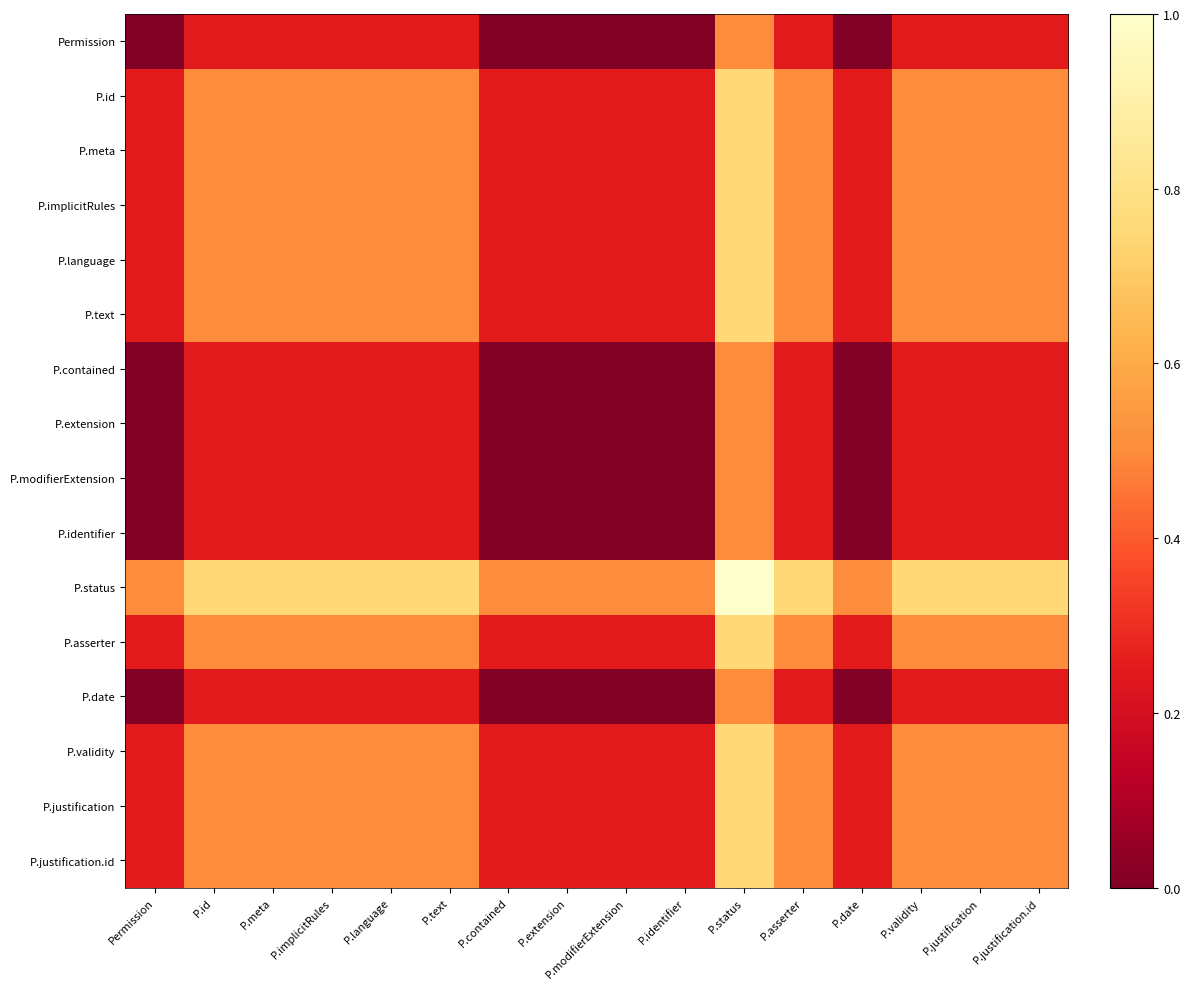

Reading left to right, extract all data points from this chart.

Permission: Permission=0.0	P.id=0.2	P.meta=0.2	P.implicitRules=0.2	P.language=0.2	P.text=0.2	P.contained=0.0	P.extension=0.0	P.modifierExtension=0.0	P.identifier=0.0	P.status=0.5	P.asserter=0.2	P.date=0.0	P.validity=0.2	P.justification=0.2	P.justification.id=0.2
P.id: Permission=0.2	P.id=0.5	P.meta=0.5	P.implicitRules=0.5	P.language=0.5	P.text=0.5	P.contained=0.2	P.extension=0.2	P.modifierExtension=0.2	P.identifier=0.2	P.status=0.8	P.asserter=0.5	P.date=0.2	P.validity=0.5	P.justification=0.5	P.justification.id=0.5
P.meta: Permission=0.2	P.id=0.5	P.meta=0.5	P.implicitRules=0.5	P.language=0.5	P.text=0.5	P.contained=0.2	P.extension=0.2	P.modifierExtension=0.2	P.identifier=0.2	P.status=0.8	P.asserter=0.5	P.date=0.2	P.validity=0.5	P.justification=0.5	P.justification.id=0.5
P.implicitRules: Permission=0.2	P.id=0.5	P.meta=0.5	P.implicitRules=0.5	P.language=0.5	P.text=0.5	P.contained=0.2	P.extension=0.2	P.modifierExtension=0.2	P.identifier=0.2	P.status=0.8	P.asserter=0.5	P.date=0.2	P.validity=0.5	P.justification=0.5	P.justification.id=0.5
P.language: Permission=0.2	P.id=0.5	P.meta=0.5	P.implicitRules=0.5	P.language=0.5	P.text=0.5	P.contained=0.2	P.extension=0.2	P.modifierExtension=0.2	P.identifier=0.2	P.status=0.8	P.asserter=0.5	P.date=0.2	P.validity=0.5	P.justification=0.5	P.justification.id=0.5
P.text: Permission=0.2	P.id=0.5	P.meta=0.5	P.implicitRules=0.5	P.language=0.5	P.text=0.5	P.contained=0.2	P.extension=0.2	P.modifierExtension=0.2	P.identifier=0.2	P.status=0.8	P.asserter=0.5	P.date=0.2	P.validity=0.5	P.justification=0.5	P.justification.id=0.5
P.contained: Permission=0.0	P.id=0.2	P.meta=0.2	P.implicitRules=0.2	P.language=0.2	P.text=0.2	P.contained=0.0	P.extension=0.0	P.modifierExtension=0.0	P.identifier=0.0	P.status=0.5	P.asserter=0.2	P.date=0.0	P.validity=0.2	P.justification=0.2	P.justification.id=0.2
P.extension: Permission=0.0	P.id=0.2	P.meta=0.2	P.implicitRules=0.2	P.language=0.2	P.text=0.2	P.contained=0.0	P.extension=0.0	P.modifierExtension=0.0	P.identifier=0.0	P.status=0.5	P.asserter=0.2	P.date=0.0	P.validity=0.2	P.justification=0.2	P.justification.id=0.2
P.modifierExtension: Permission=0.0	P.id=0.2	P.meta=0.2	P.implicitRules=0.2	P.language=0.2	P.text=0.2	P.contained=0.0	P.extension=0.0	P.modifierExtension=0.0	P.identifier=0.0	P.status=0.5	P.asserter=0.2	P.date=0.0	P.validity=0.2	P.justification=0.2	P.justification.id=0.2
P.identifier: Permission=0.0	P.id=0.2	P.meta=0.2	P.implicitRules=0.2	P.language=0.2	P.text=0.2	P.contained=0.0	P.extension=0.0	P.modifierExtension=0.0	P.identifier=0.0	P.status=0.5	P.asserter=0.2	P.date=0.0	P.validity=0.2	P.justification=0.2	P.justification.id=0.2
P.status: Permission=0.5	P.id=0.8	P.meta=0.8	P.implicitRules=0.8	P.language=0.8	P.text=0.8	P.contained=0.5	P.extension=0.5	P.modifierExtension=0.5	P.identifier=0.5	P.status=1.0	P.asserter=0.8	P.date=0.5	P.validity=0.8	P.justification=0.8	P.justification.id=0.8
P.asserter: Permission=0.2	P.id=0.5	P.meta=0.5	P.implicitRules=0.5	P.language=0.5	P.text=0.5	P.contained=0.2	P.extension=0.2	P.modifierExtension=0.2	P.identifier=0.2	P.status=0.8	P.asserter=0.5	P.date=0.2	P.validity=0.5	P.justification=0.5	P.justification.id=0.5
P.date: Permission=0.0	P.id=0.2	P.meta=0.2	P.implicitRules=0.2	P.language=0.2	P.text=0.2	P.contained=0.0	P.extension=0.0	P.modifierExtension=0.0	P.identifier=0.0	P.status=0.5	P.asserter=0.2	P.date=0.0	P.validity=0.2	P.justification=0.2	P.justification.id=0.2
P.validity: Permission=0.2	P.id=0.5	P.meta=0.5	P.implicitRules=0.5	P.language=0.5	P.text=0.5	P.contained=0.2	P.extension=0.2	P.modifierExtension=0.2	P.identifier=0.2	P.status=0.8	P.asserter=0.5	P.date=0.2	P.validity=0.5	P.justification=0.5	P.justification.id=0.5
P.justification: Permission=0.2	P.id=0.5	P.meta=0.5	P.implicitRules=0.5	P.language=0.5	P.text=0.5	P.contained=0.2	P.extension=0.2	P.modifierExtension=0.2	P.identifier=0.2	P.status=0.8	P.asserter=0.5	P.date=0.2	P.validity=0.5	P.justification=0.5	P.justification.id=0.5
P.justification.id: Permission=0.2	P.id=0.5	P.meta=0.5	P.implicitRules=0.5	P.language=0.5	P.text=0.5	P.contained=0.2	P.extension=0.2	P.modifierExtension=0.2	P.identifier=0.2	P.status=0.8	P.asserter=0.5	P.date=0.2	P.validity=0.5	P.justification=0.5	P.justification.id=0.5